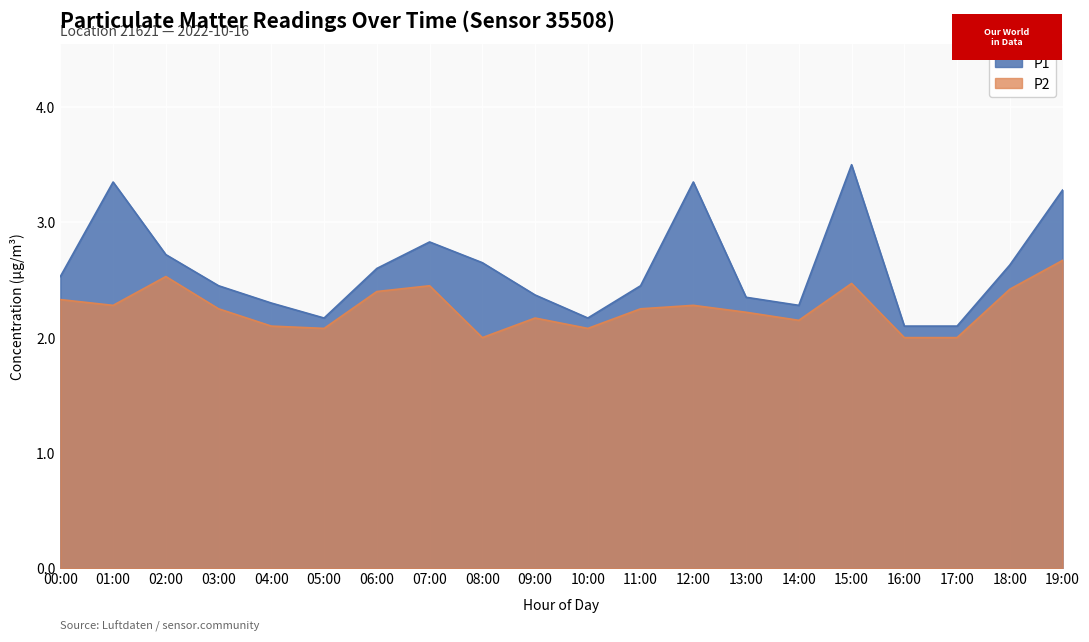

How many lines are shown in the chart?

2